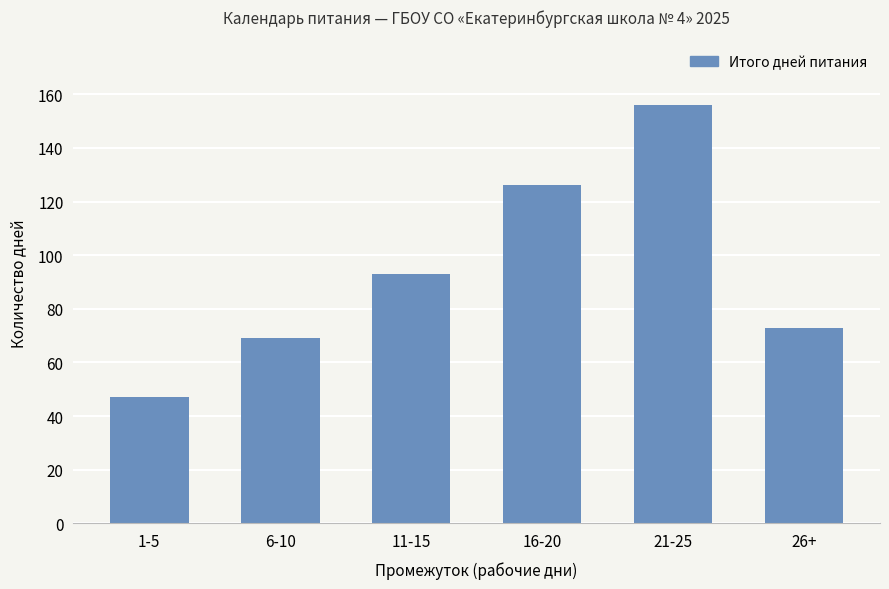

Rank the categories by value from lowest to highest.

1-5, 6-10, 26+, 11-15, 16-20, 21-25